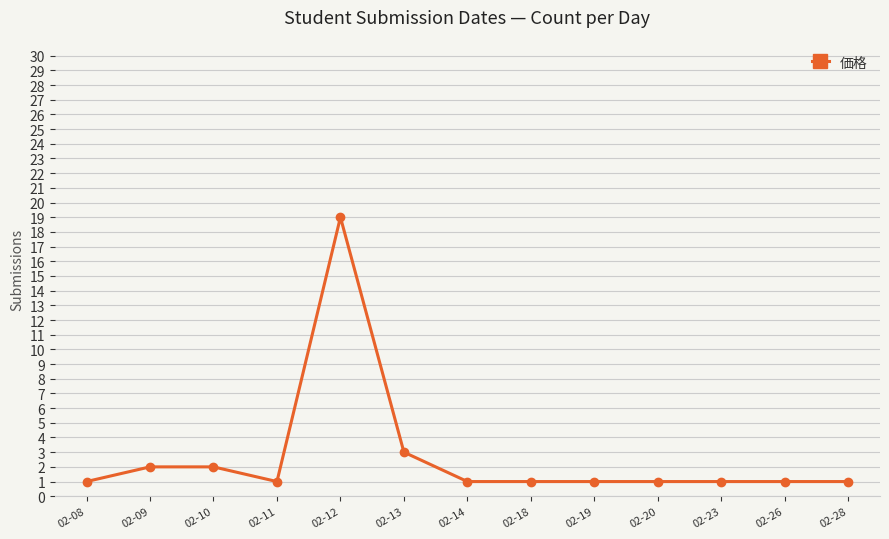

Reading left to right, what are all the values shown in this chart?

1	2	2	1	19	3	1	1	1	1	1	1	1